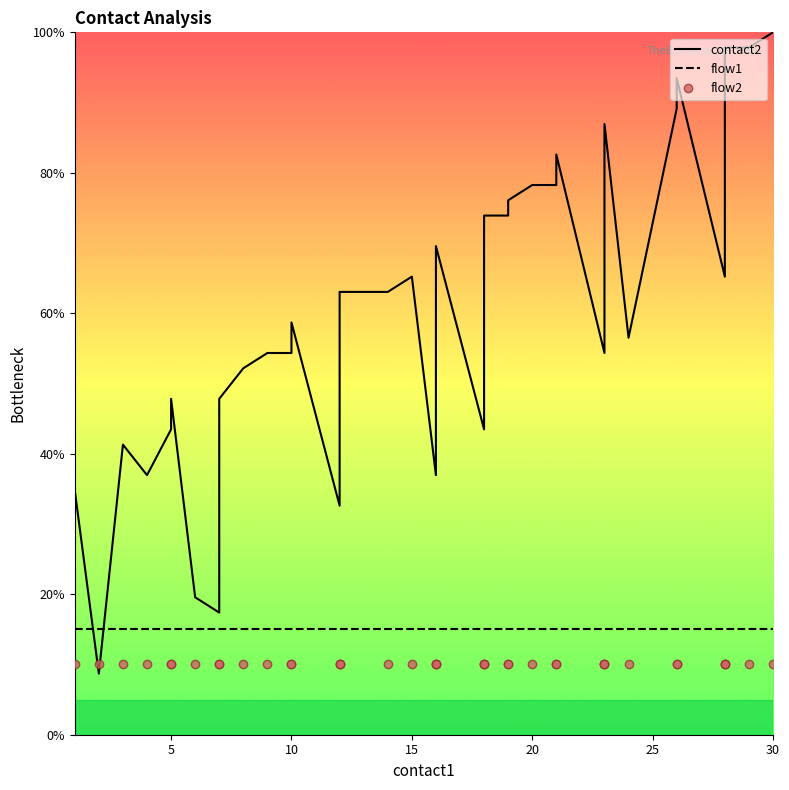

What is the sum of all flow1 values?

600.0